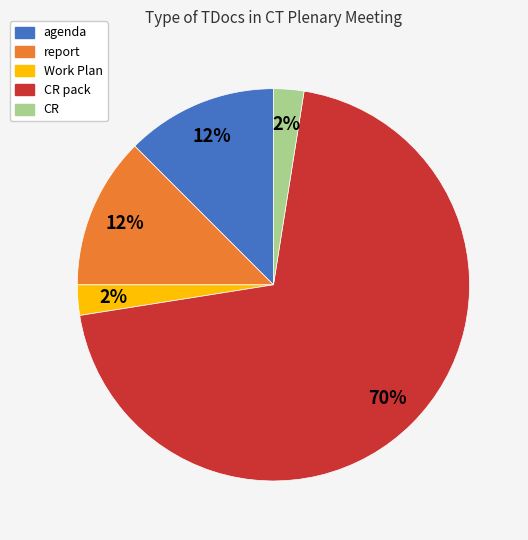

What percentage is the agenda slice, to the nearest percent?

13%